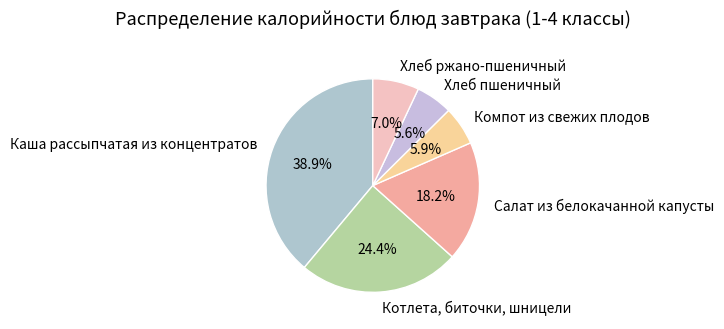

Rank the categories by value from lowest to highest.

Хлеб пшеничный, Компот из свежих плодов, Хлеб ржано-пшеничный, Салат из белокачанной капусты, Котлета, биточки, шницели, Каша рассыпчатая из концентратов